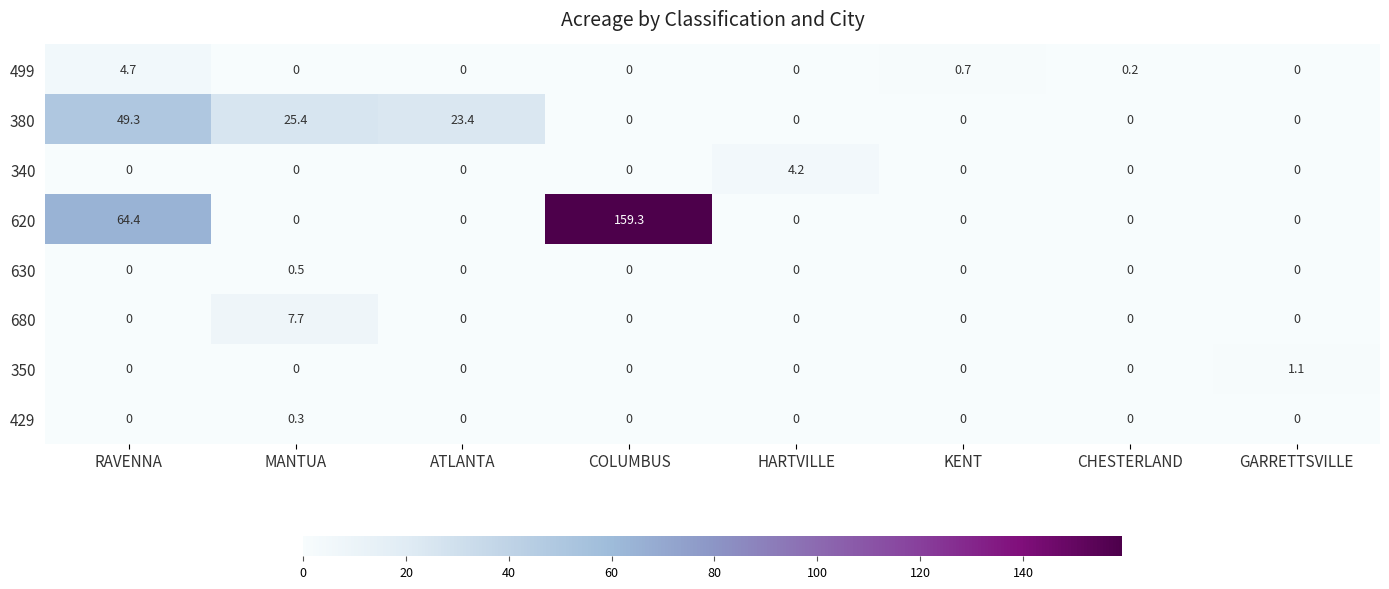

At which category is the sum across all series the highest?

COLUMBUS